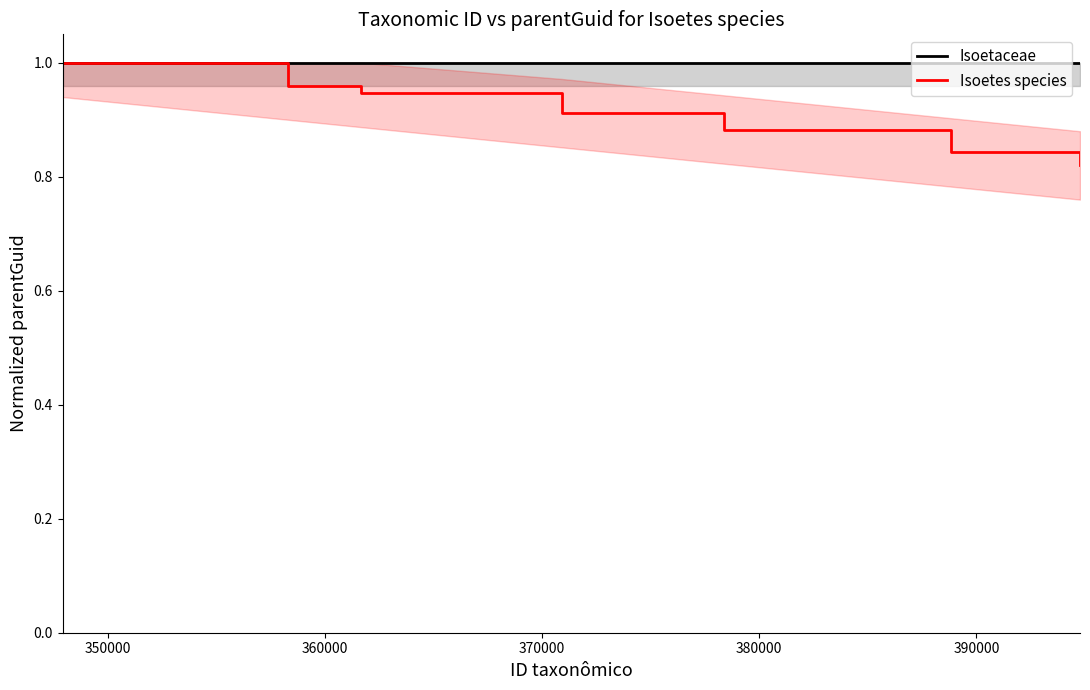

Is the value of Isoetaceae at 8 greater than the value of Isoetes species at 23?

Yes